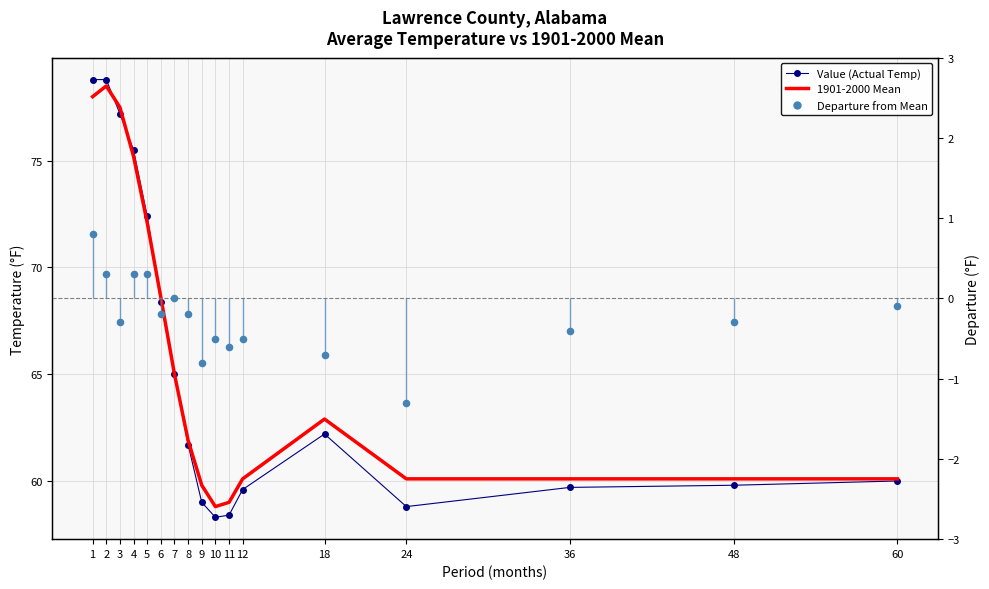

Which series has the widest spread of Y values?

Value (Actual Temp)